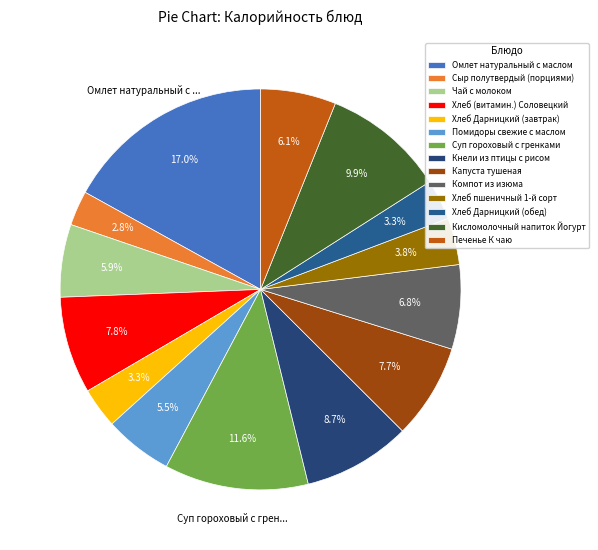

Is it true that Омлет натуральный с маслом is 17% of the pie?

True